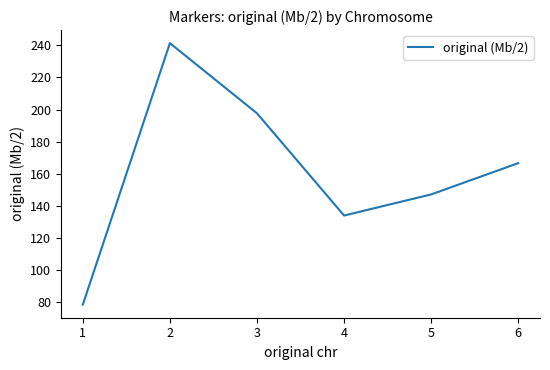

How many lines are shown in the chart?

1